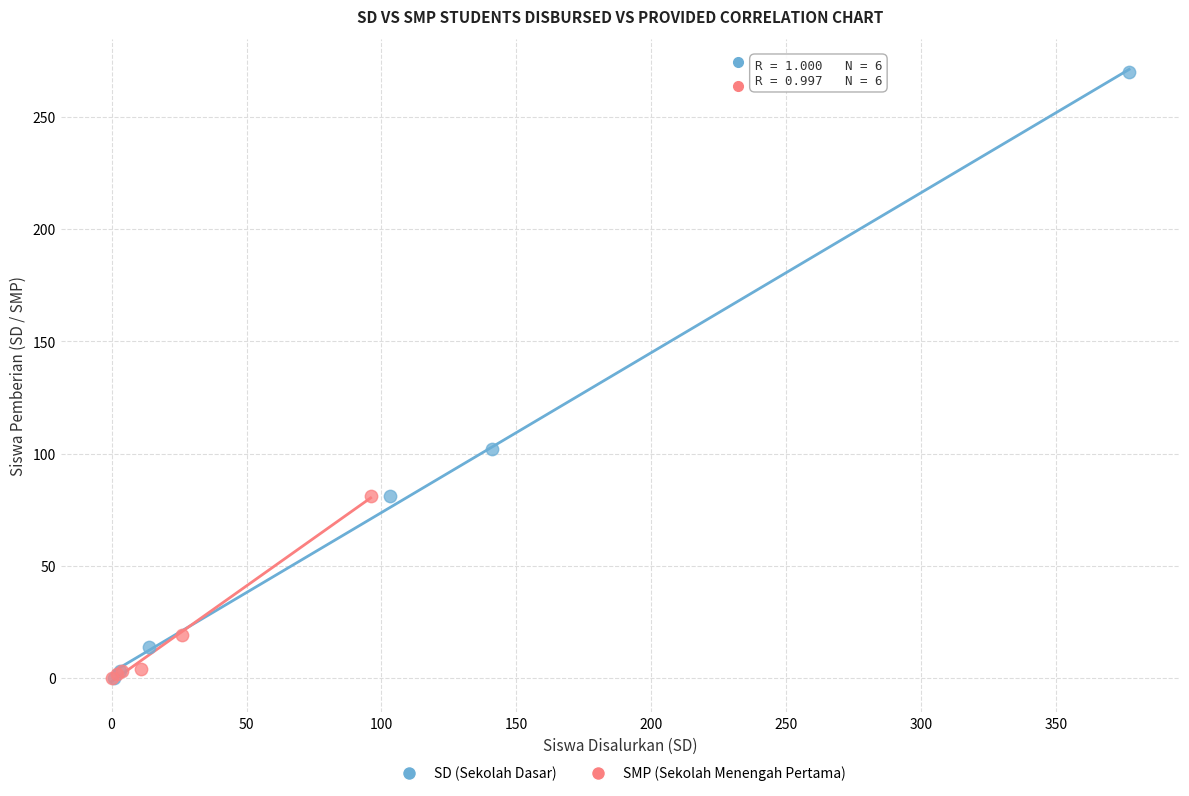

Which series has the widest spread of Y values?

SD (Sekolah Dasar)